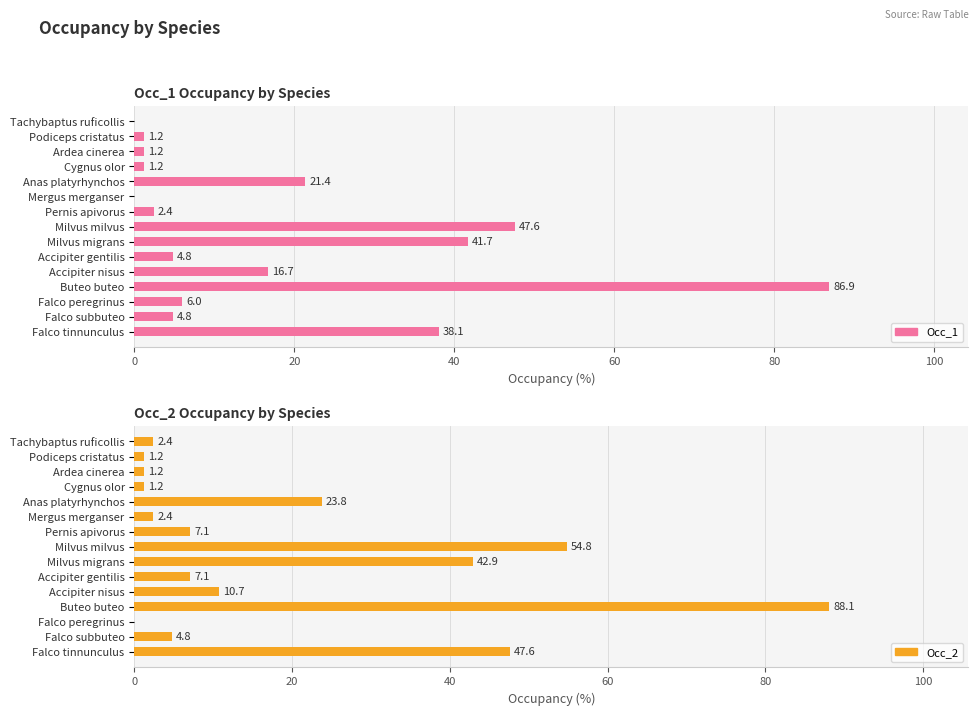

Where is Occ_2 nearest to the value 44?

Milvus migrans